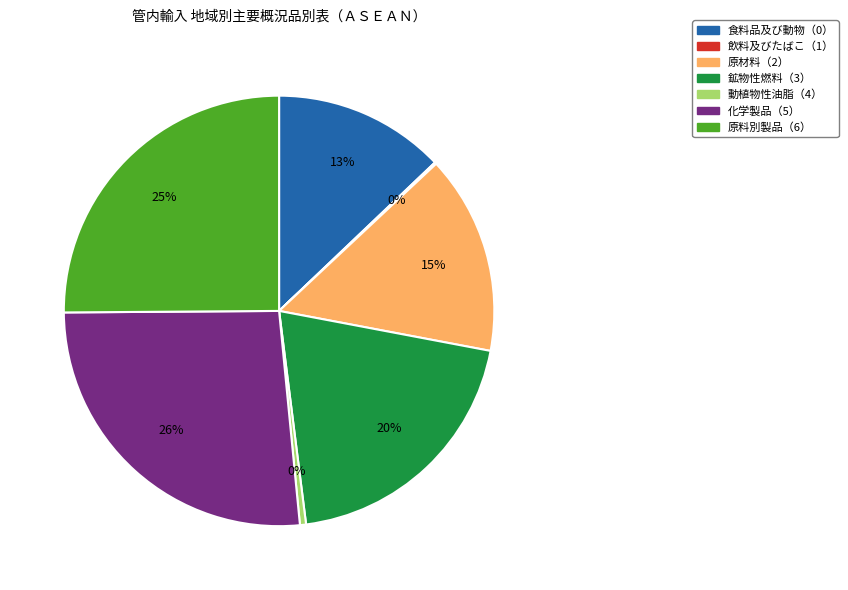

What is the largest slice in the pie chart?

化学製品（5）